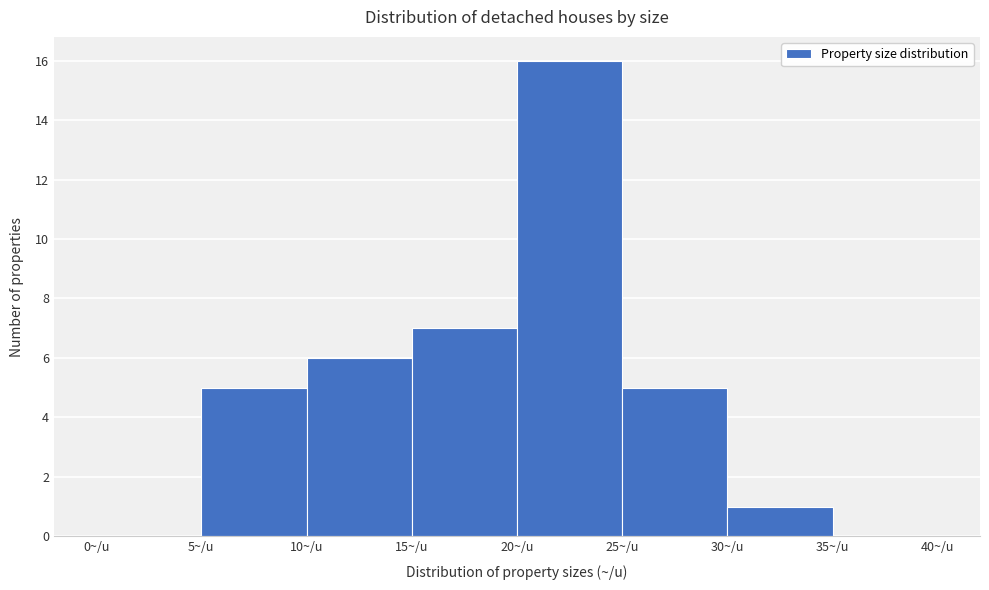

Over which range of the x-axis is the bar tallest?

20 to 25